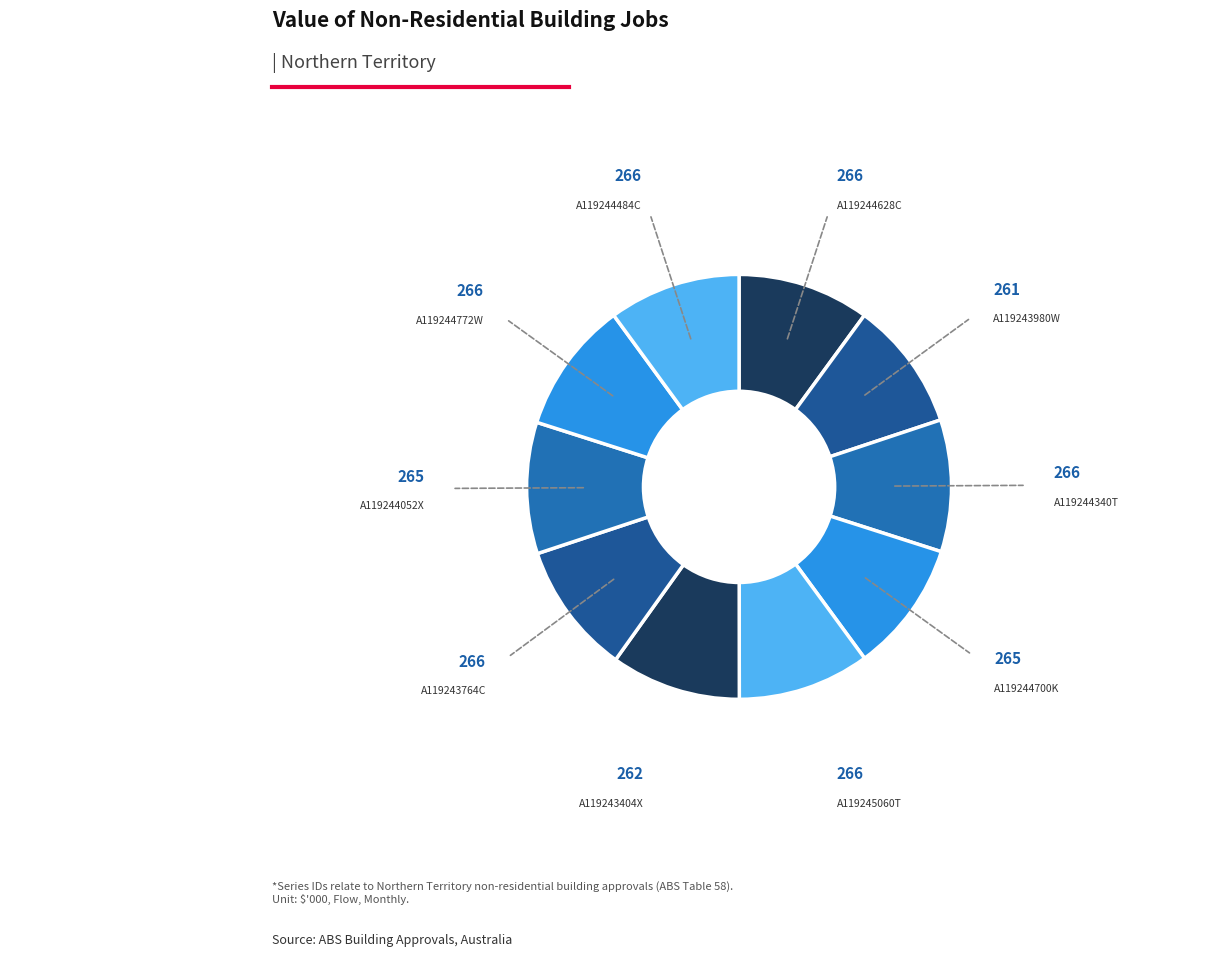

The A119243764C slice represents 10% of the pie. True or false?

True